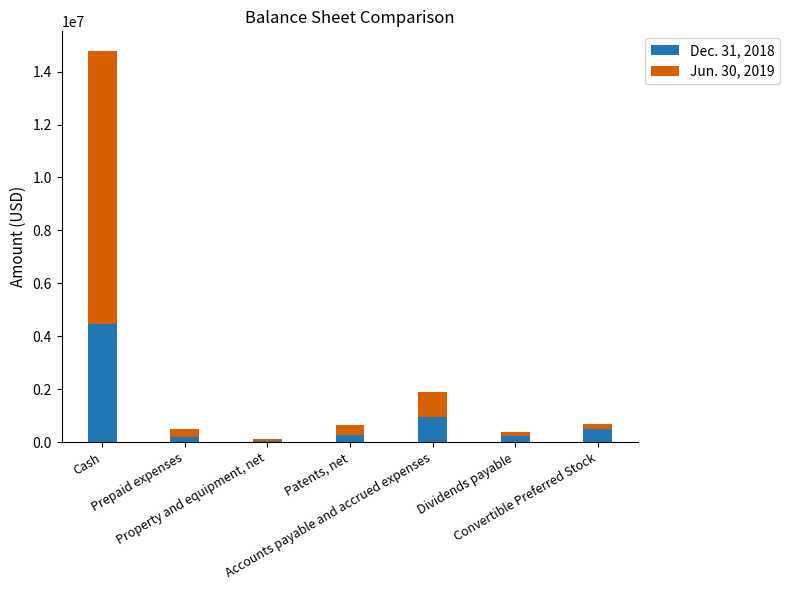

List the series in order of their peak value, highest first.

Jun. 30, 2019, Dec. 31, 2018